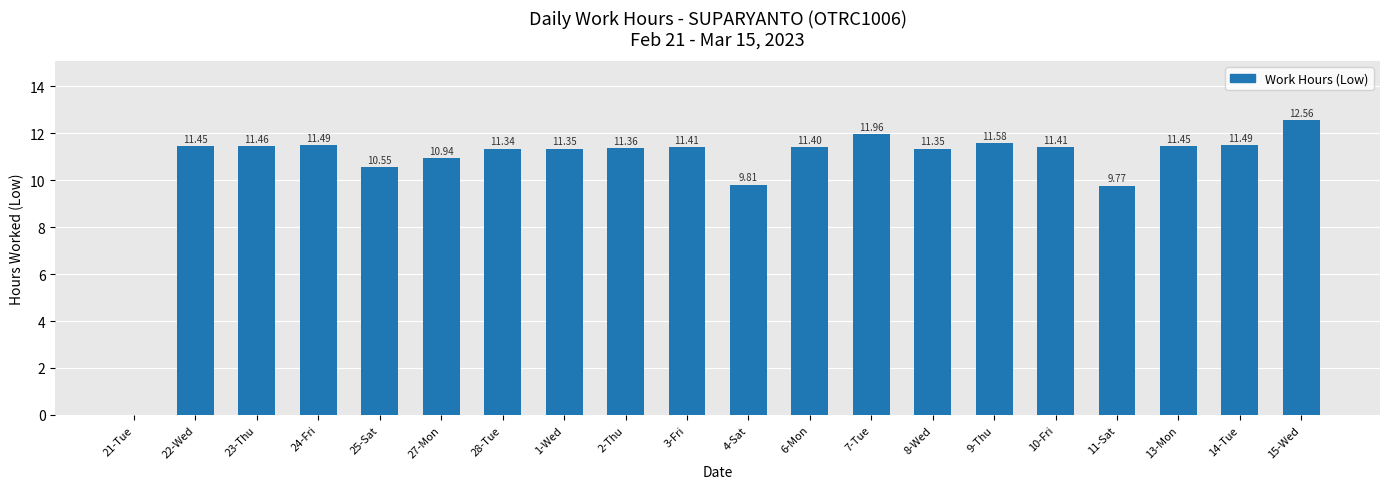

True or false: the data shows 3.2 at 24-Fri.

False